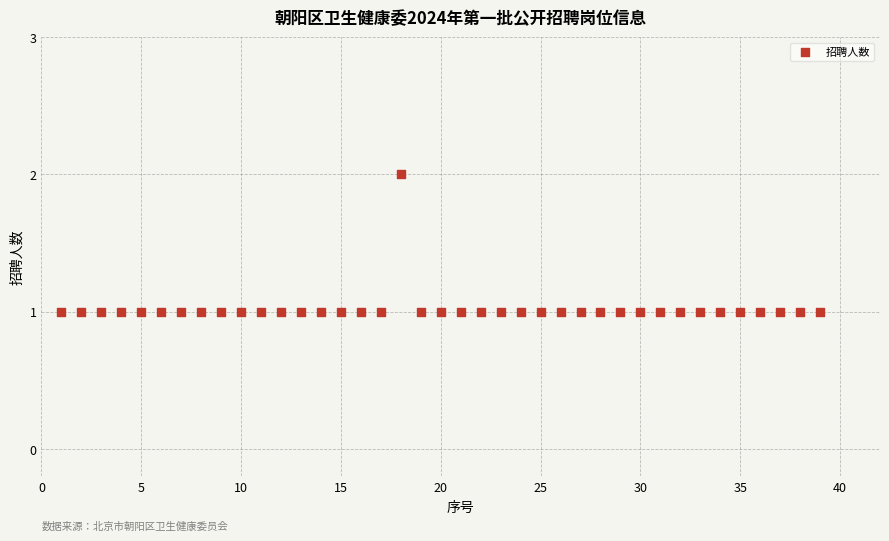

What is the range of X values (max minus min)?

38